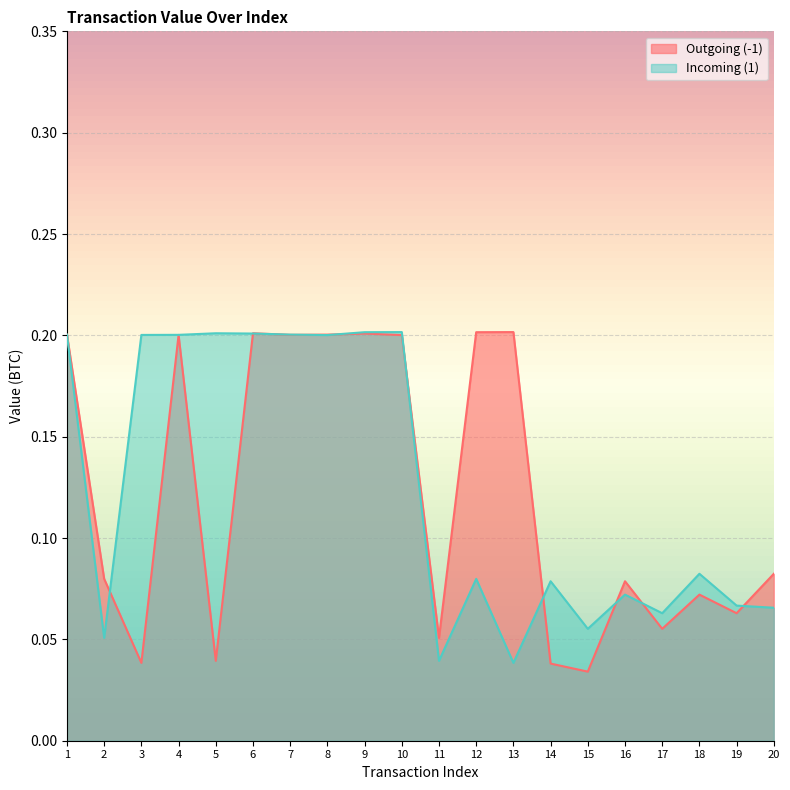

Which series changed the most between 13 and 19?

Outgoing (-1)